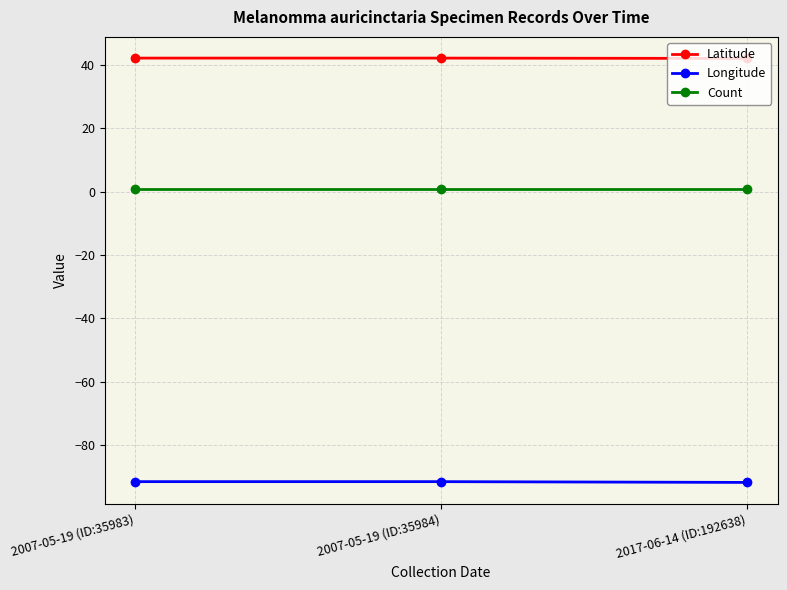

What is the total value across all series at 2017-06-14 (ID:192638)?

-48.7